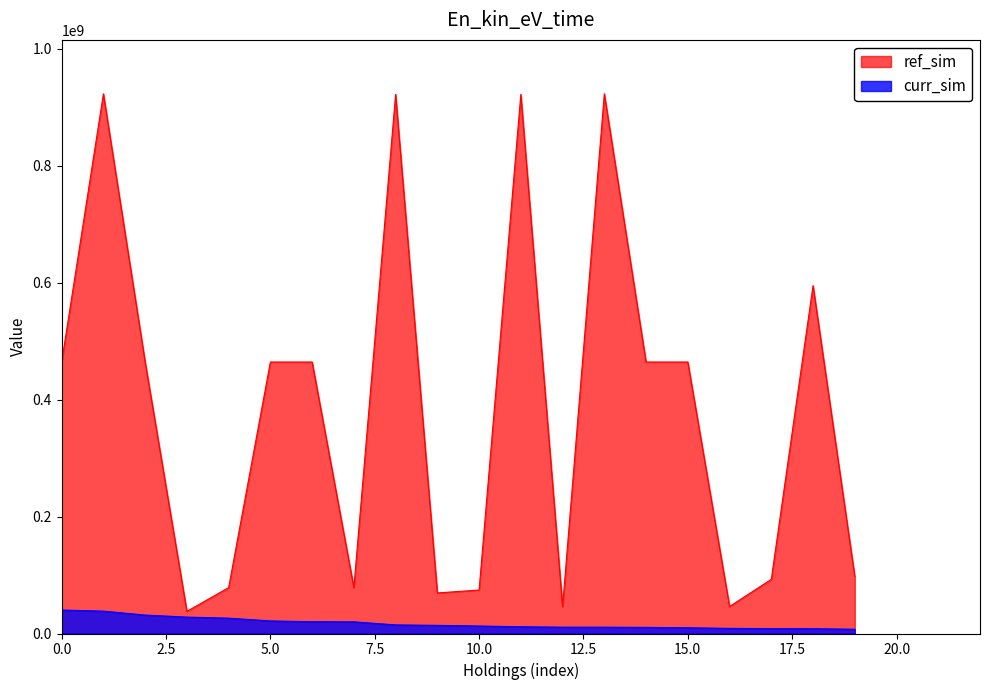

What is the average value of the Value series?

384569646